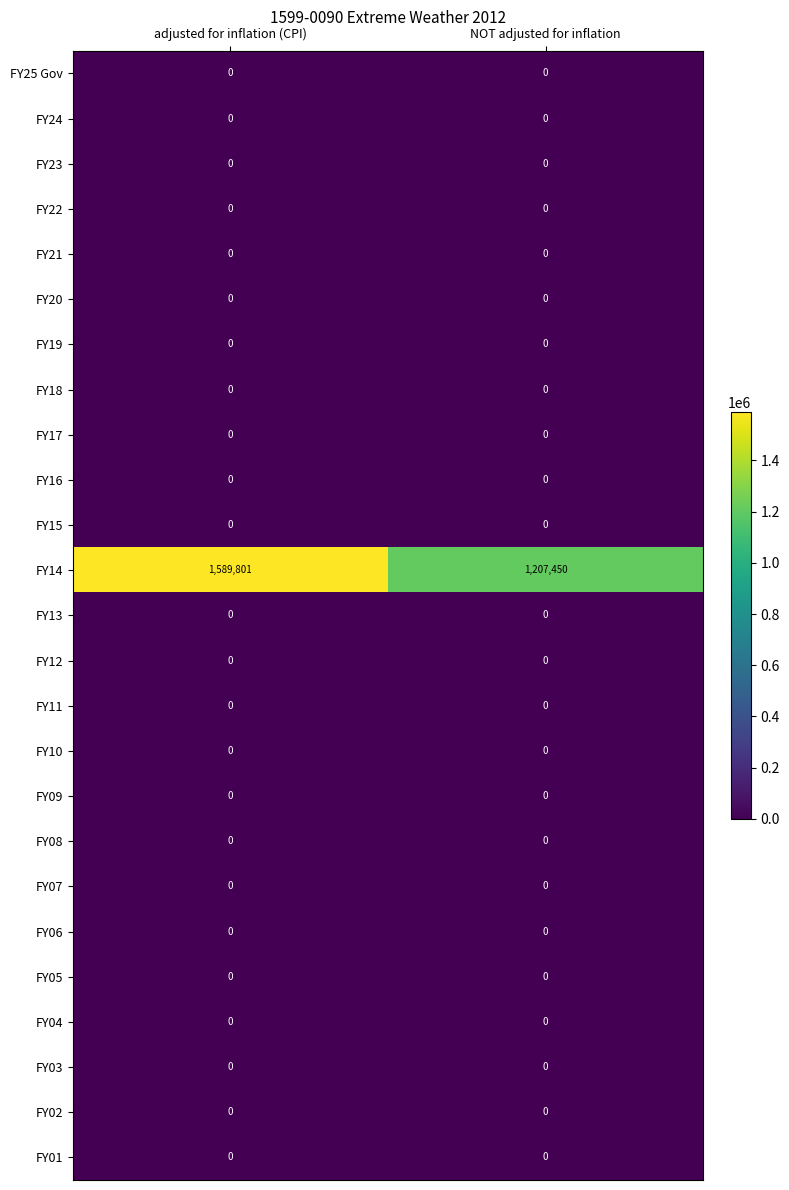

How many distinct data groups are displayed?

25